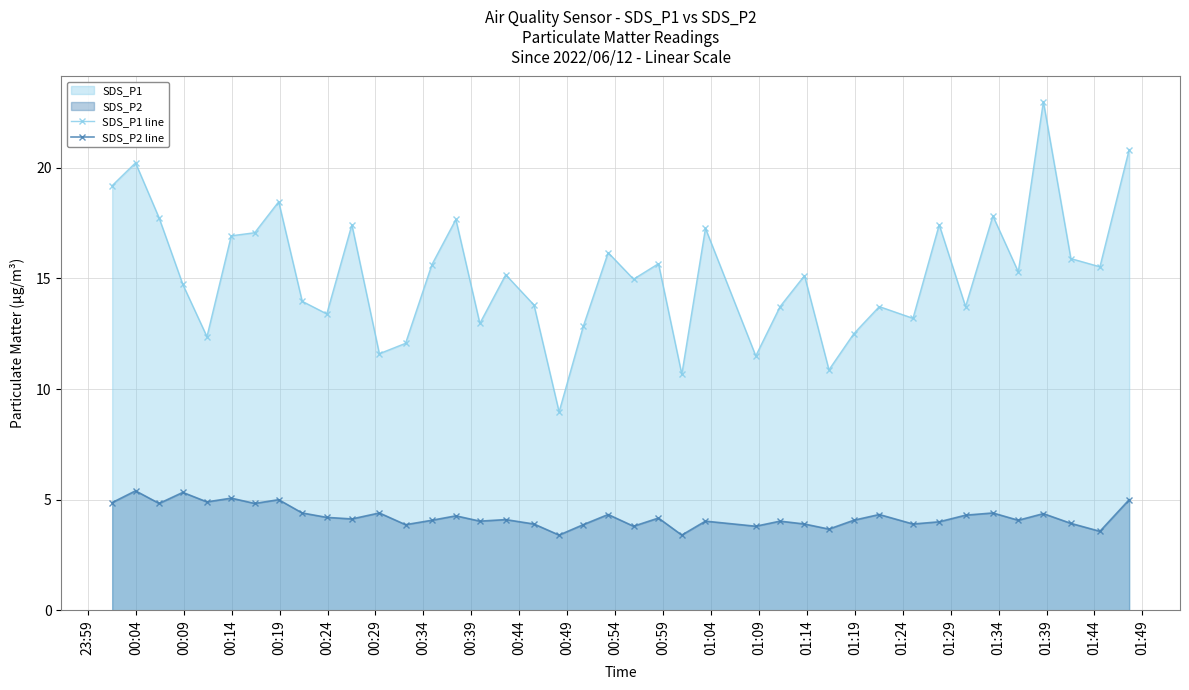

What is the minimum value shown in the chart?

3.4